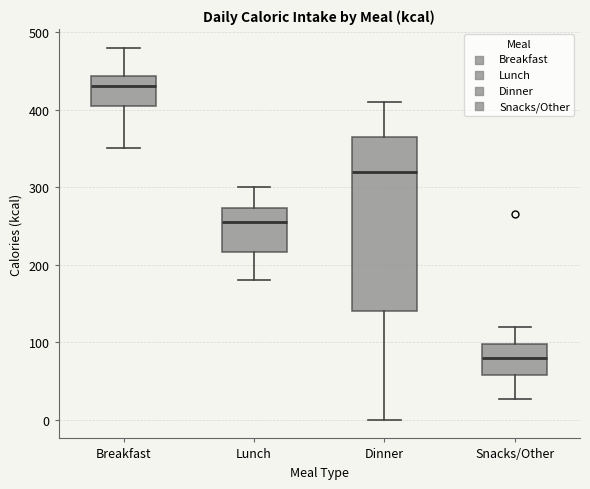

Comparing the boxes themselves (not the whiskers), which one is the tallest?

Dinner